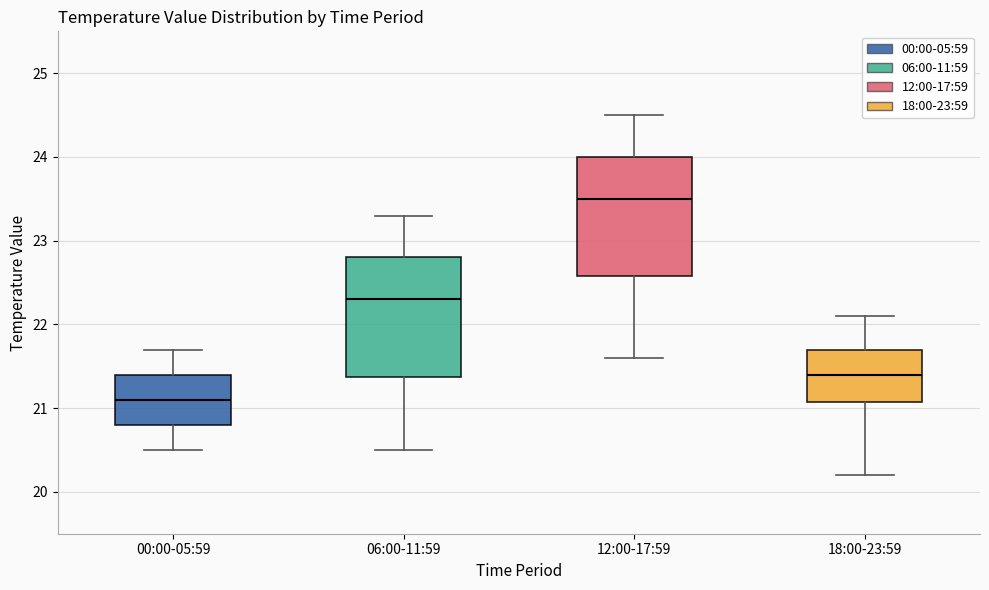

Reading left to right, read every box against the y-axis: the position of its median line, the range the box covers, and the ends of its whiskers. The values are not printed on the chart, so give them approximately, as read against the axis.

00:00-05:59: median 21.1, box 20.8 to 21.4, whiskers 20.5 to 21.7
06:00-11:59: median 22.3, box 21.4 to 22.8, whiskers 20.5 to 23.3
12:00-17:59: median 23.5, box 22.6 to 24.0, whiskers 21.6 to 24.5
18:00-23:59: median 21.4, box 21.1 to 21.7, whiskers 20.2 to 22.1